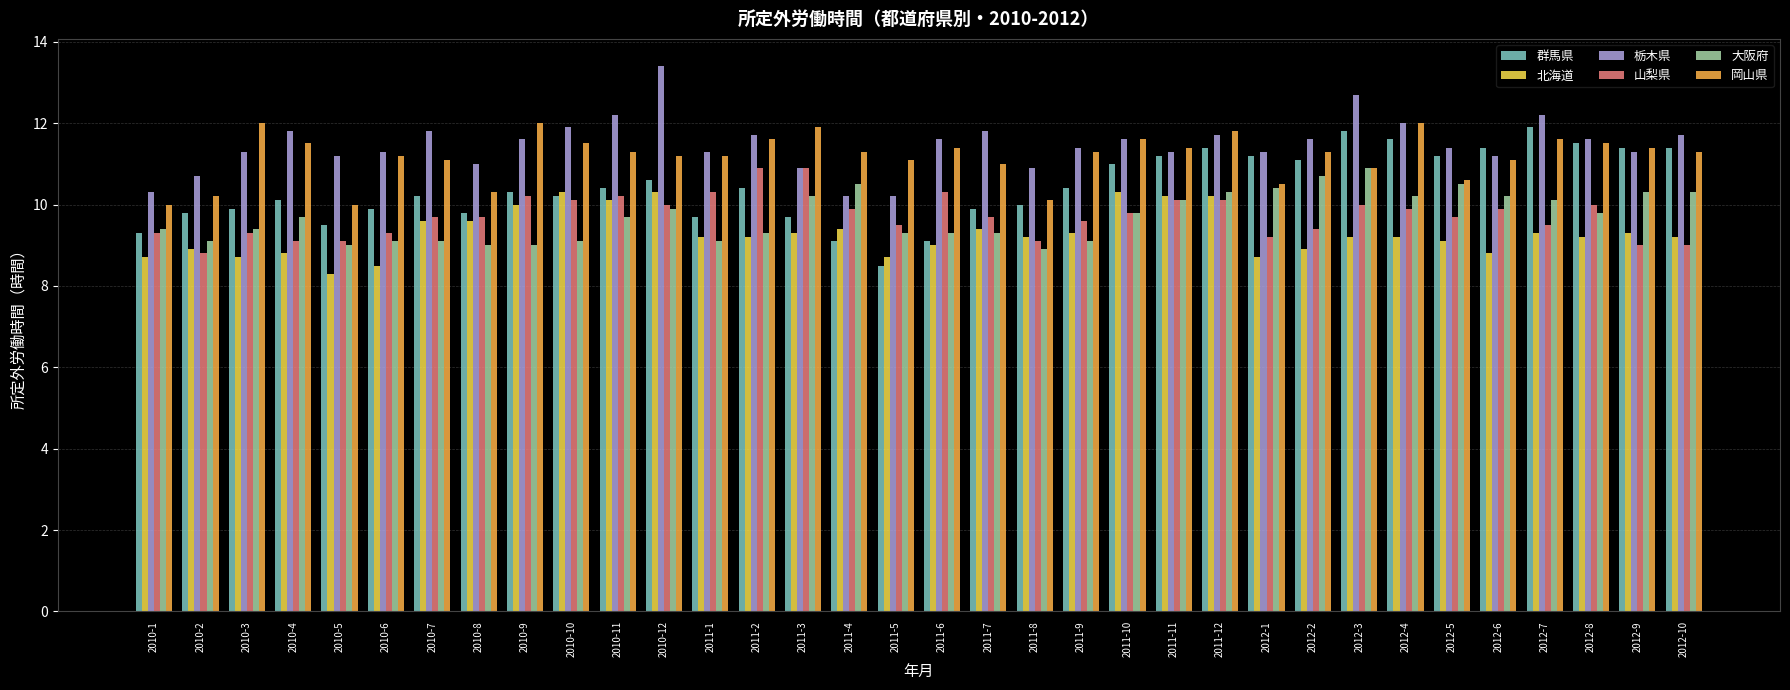

Is it true that 北海道 equals 4.1 at 2012-6?

False